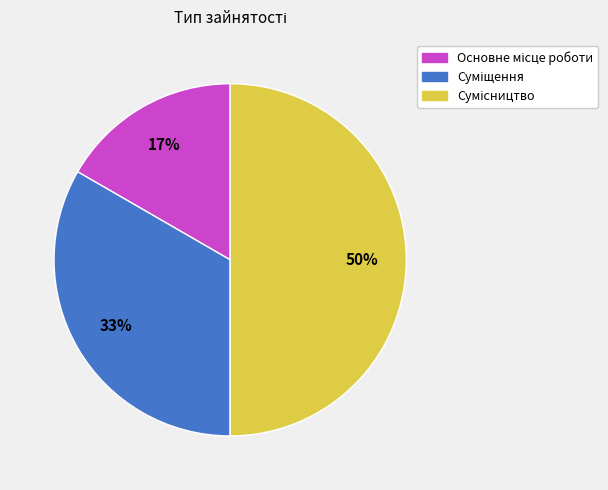

To the nearest percent, what is the average slice percentage?

33%